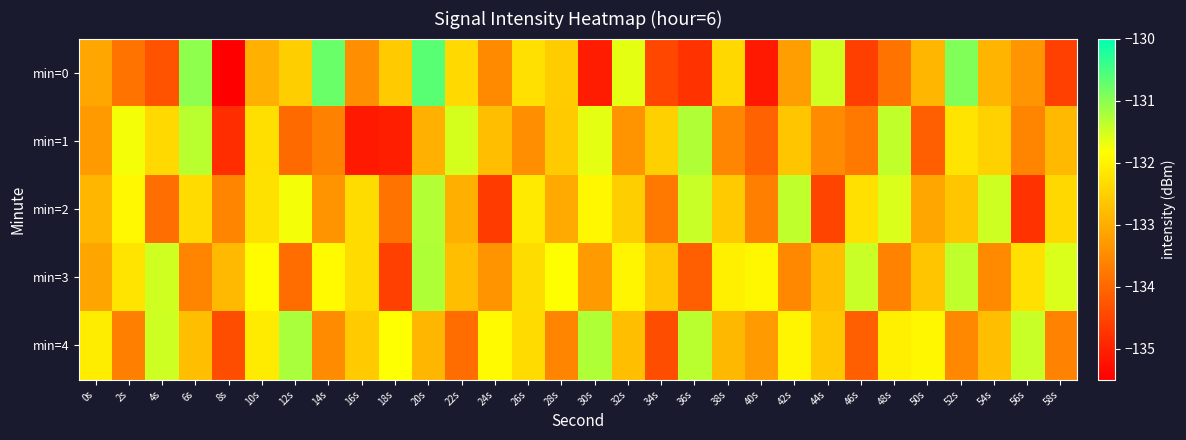

Rank the series by their maximum value, from highest to lowest.

min=0, min=4, min=3, min=1, min=2